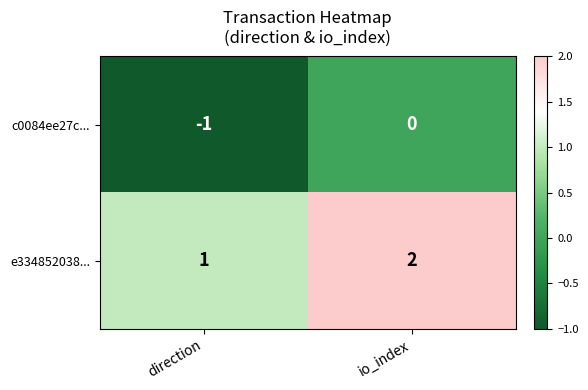

Where is c0084ee27c... nearest to the value 0?

io_index